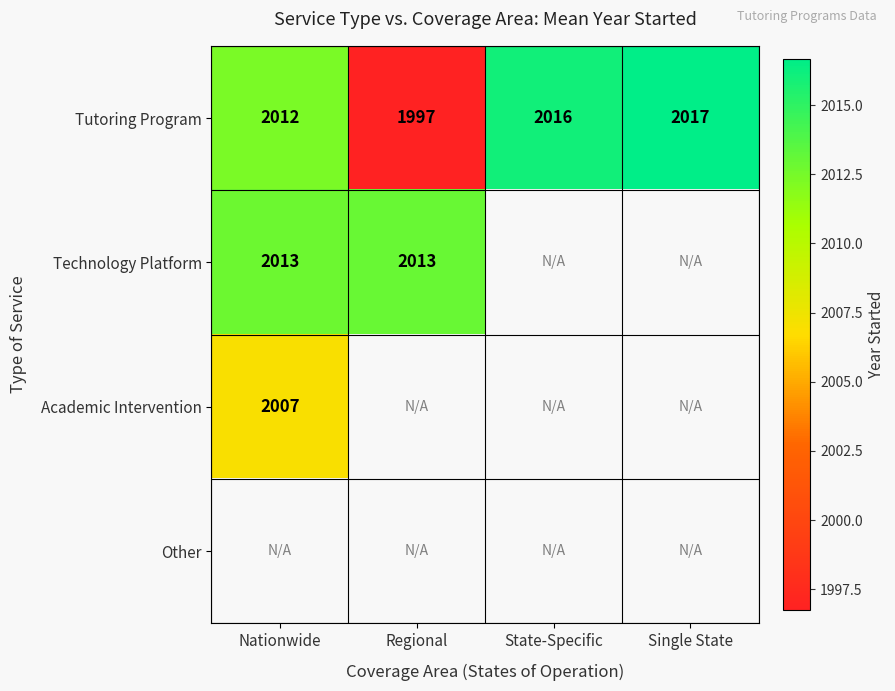

At how many categories does at least one series exceed 2015?

2